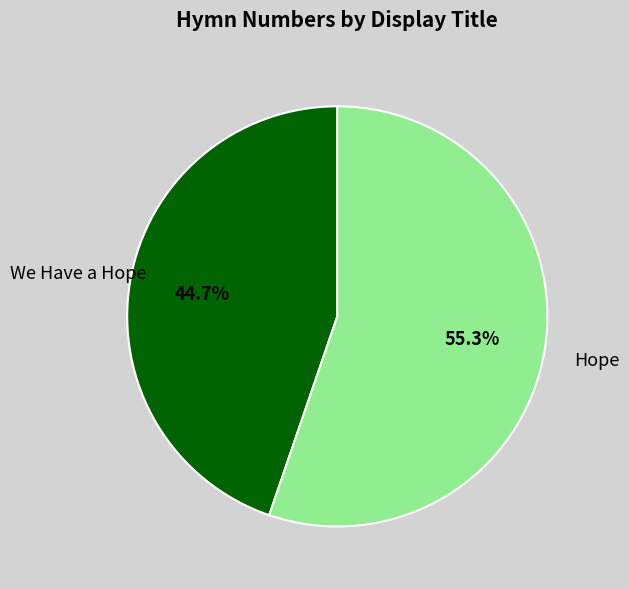

What percentage do Hope and We Have a Hope together represent?

100.0%